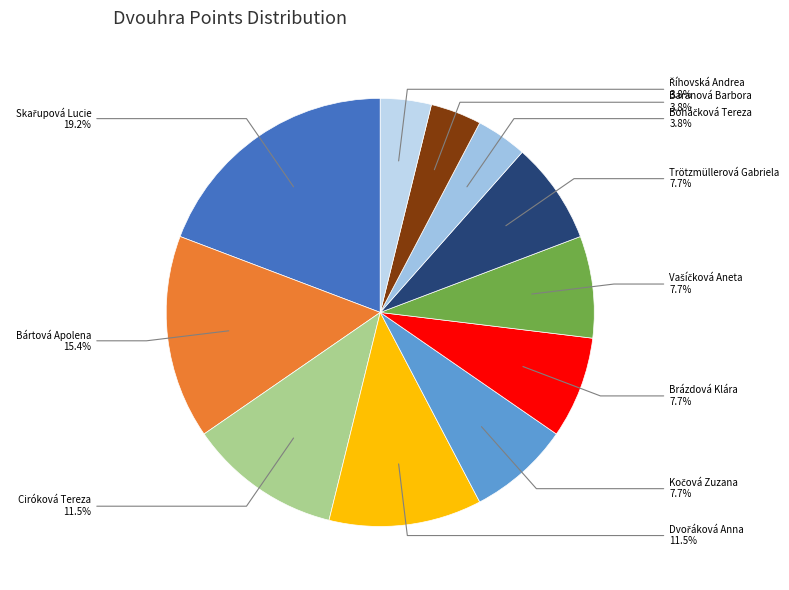

How much of the chart is everything except Baranová Barbora?

96.2%